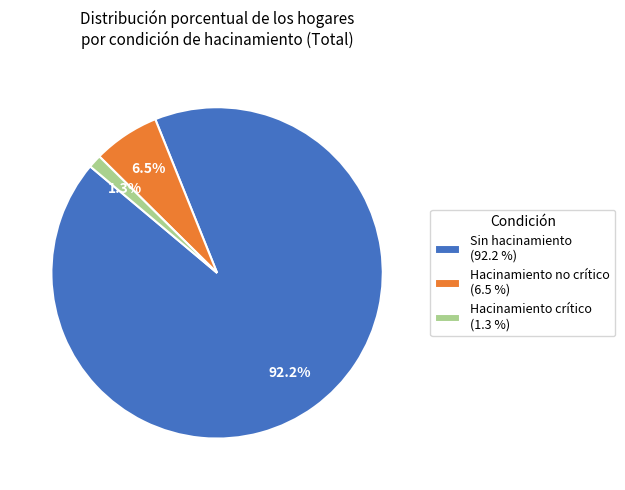

Is it true that Sin hacinamiento is 92% of the pie?

True